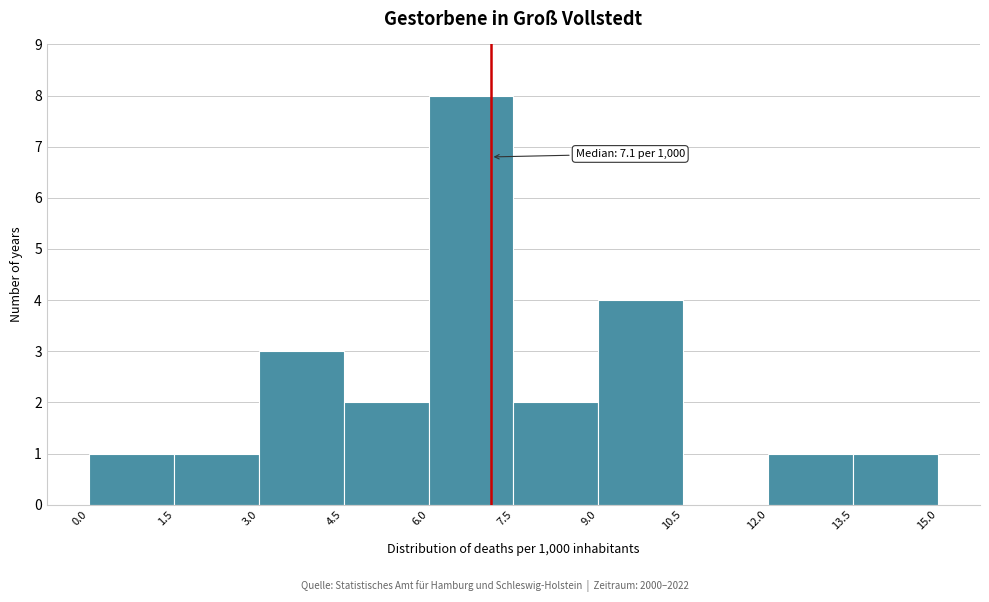

Over which range of the x-axis is the bar tallest?

6.0 to 7.5